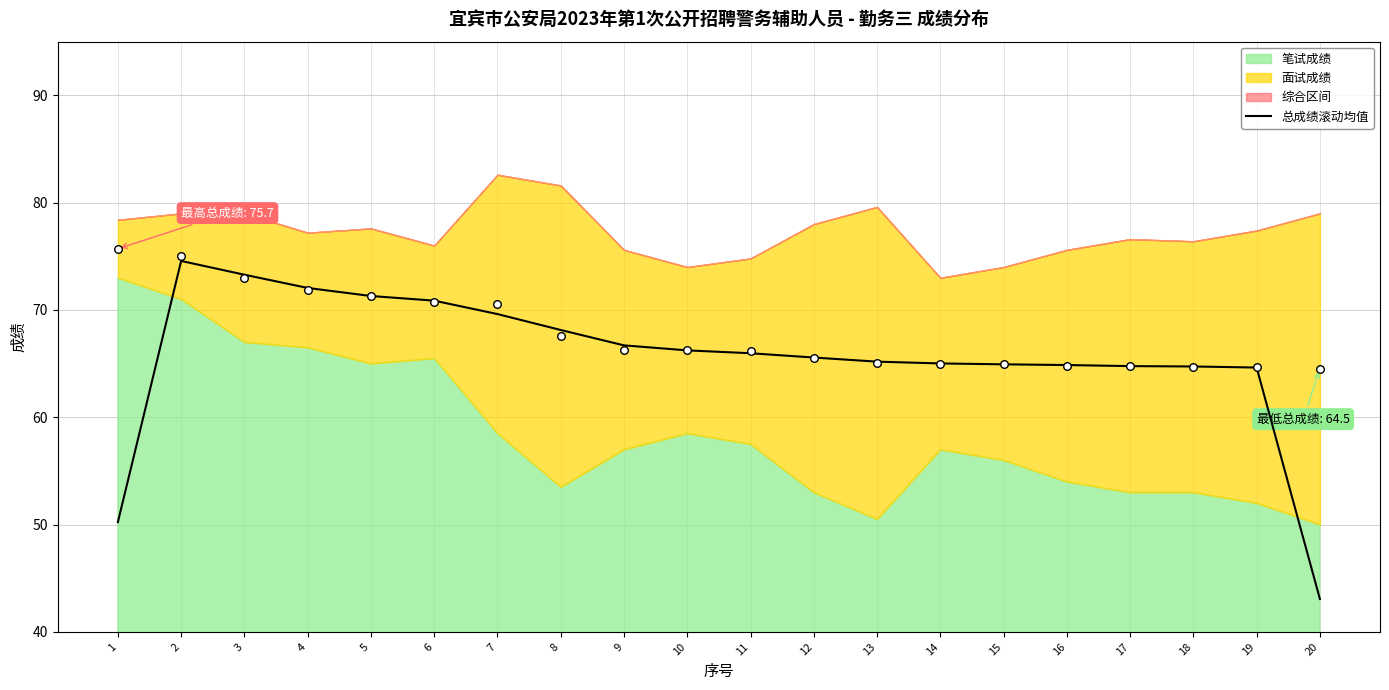

Which has a higher value, 8 or 9?

8